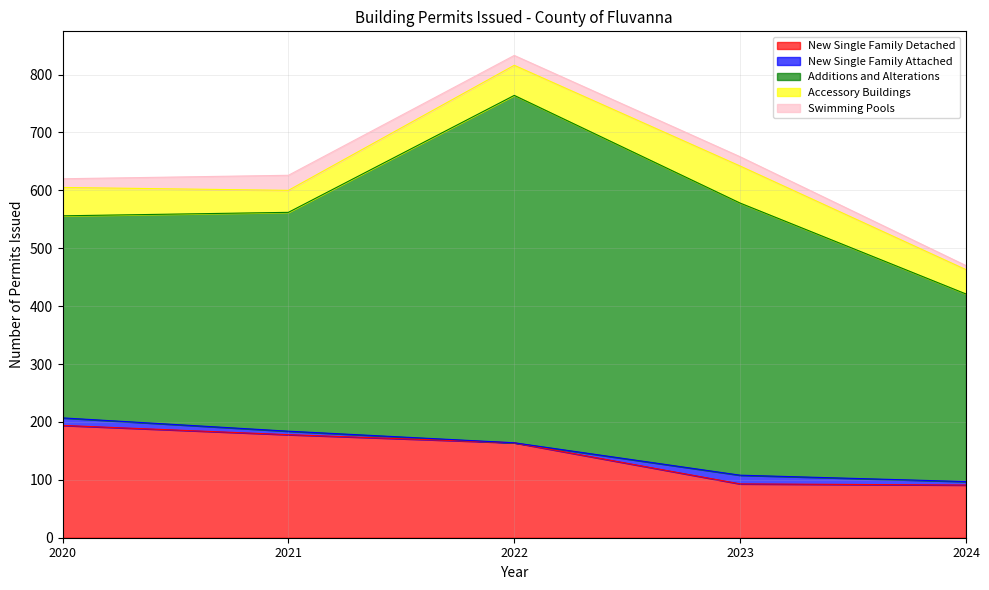

True or false: Swimming Pools and New Single Family Attached cross at least once.

False